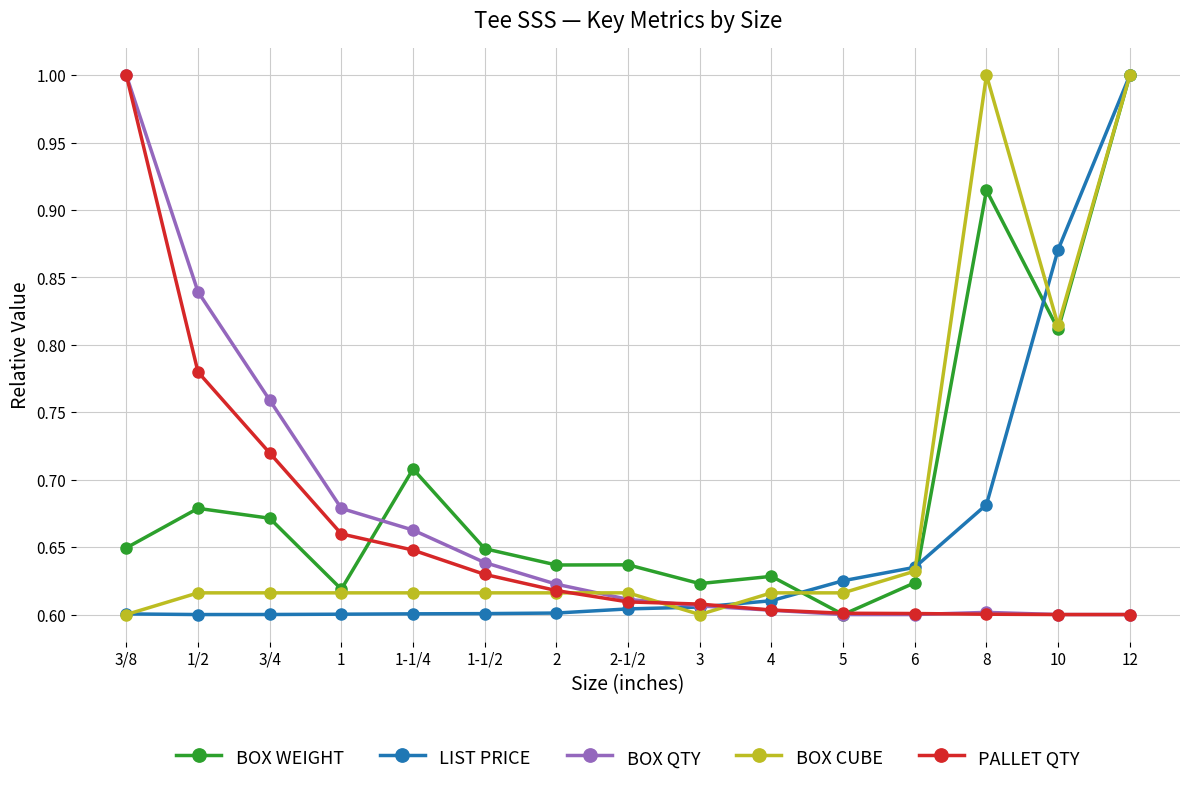

What is the total value across all series at 6?

3.1